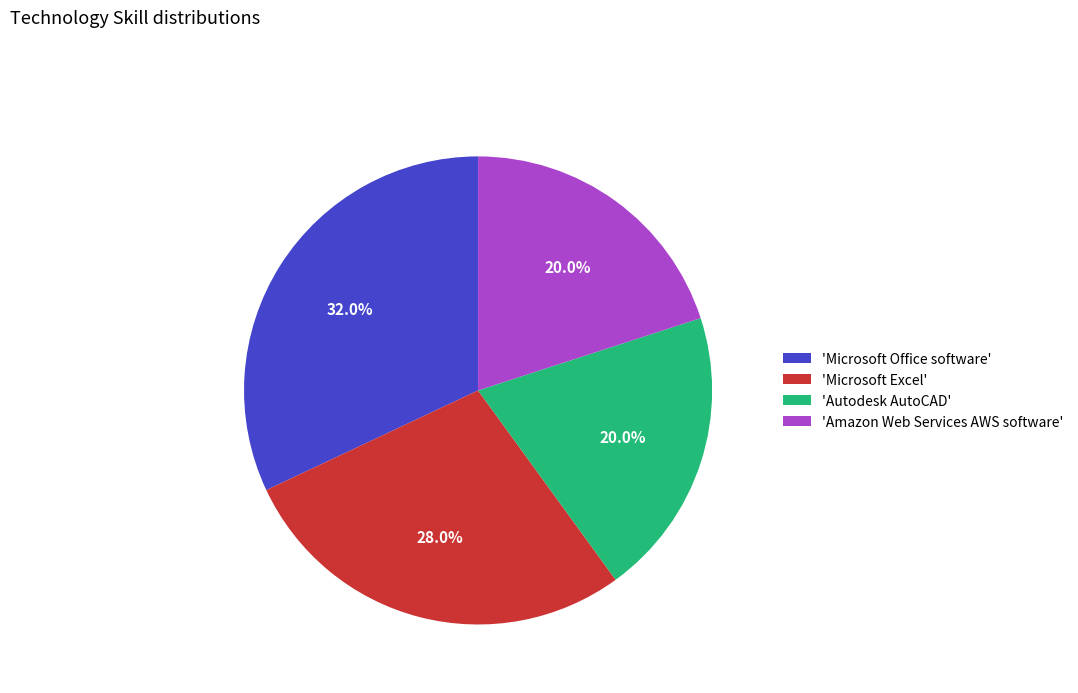

Is there any slice that represents more than half of the pie?

No